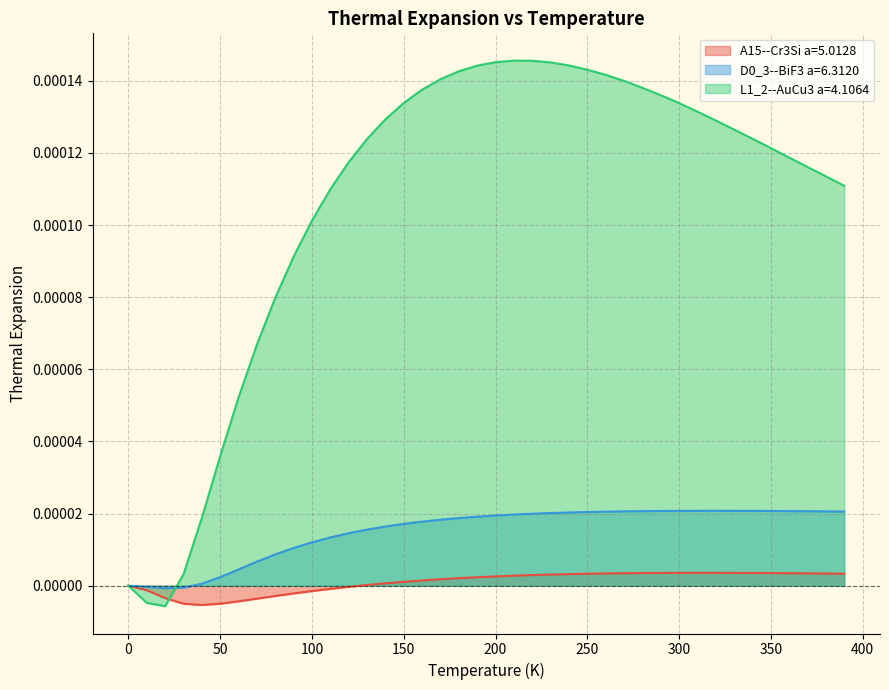

In A15--Cr3Si a=5.0128, how many points are higher than both neighbors (excluding endpoints)?

1